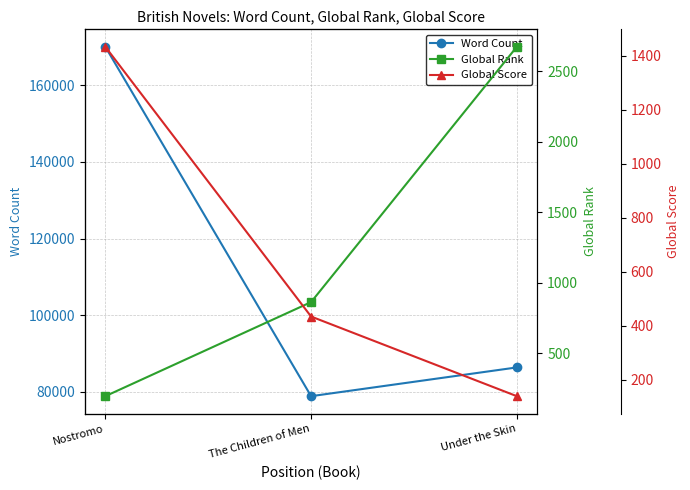

Count the number of data series in this chart.

3